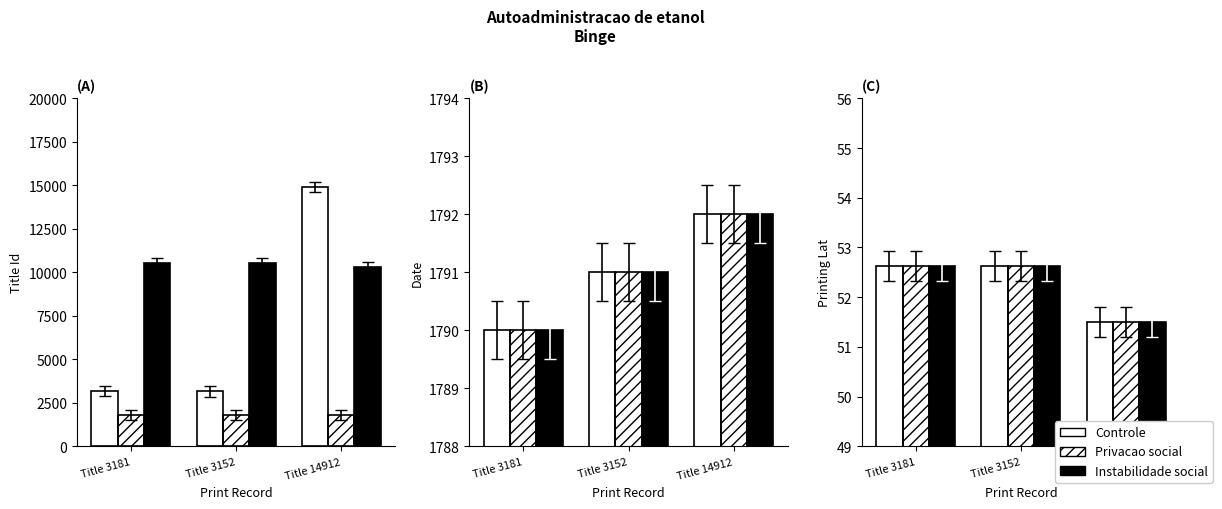

Is the value of Instabilidade social at Title 3152 greater than the value of Controle at Title 3181?

No